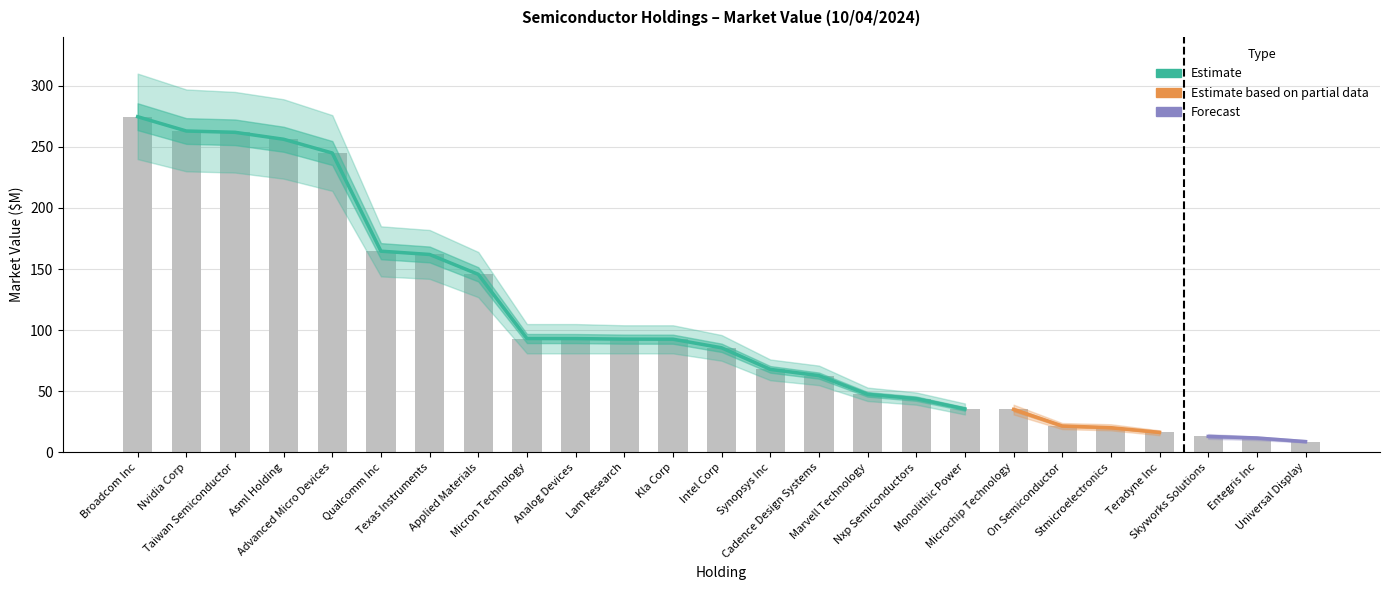

At which category is the sum across all series the highest?

Broadcom Inc